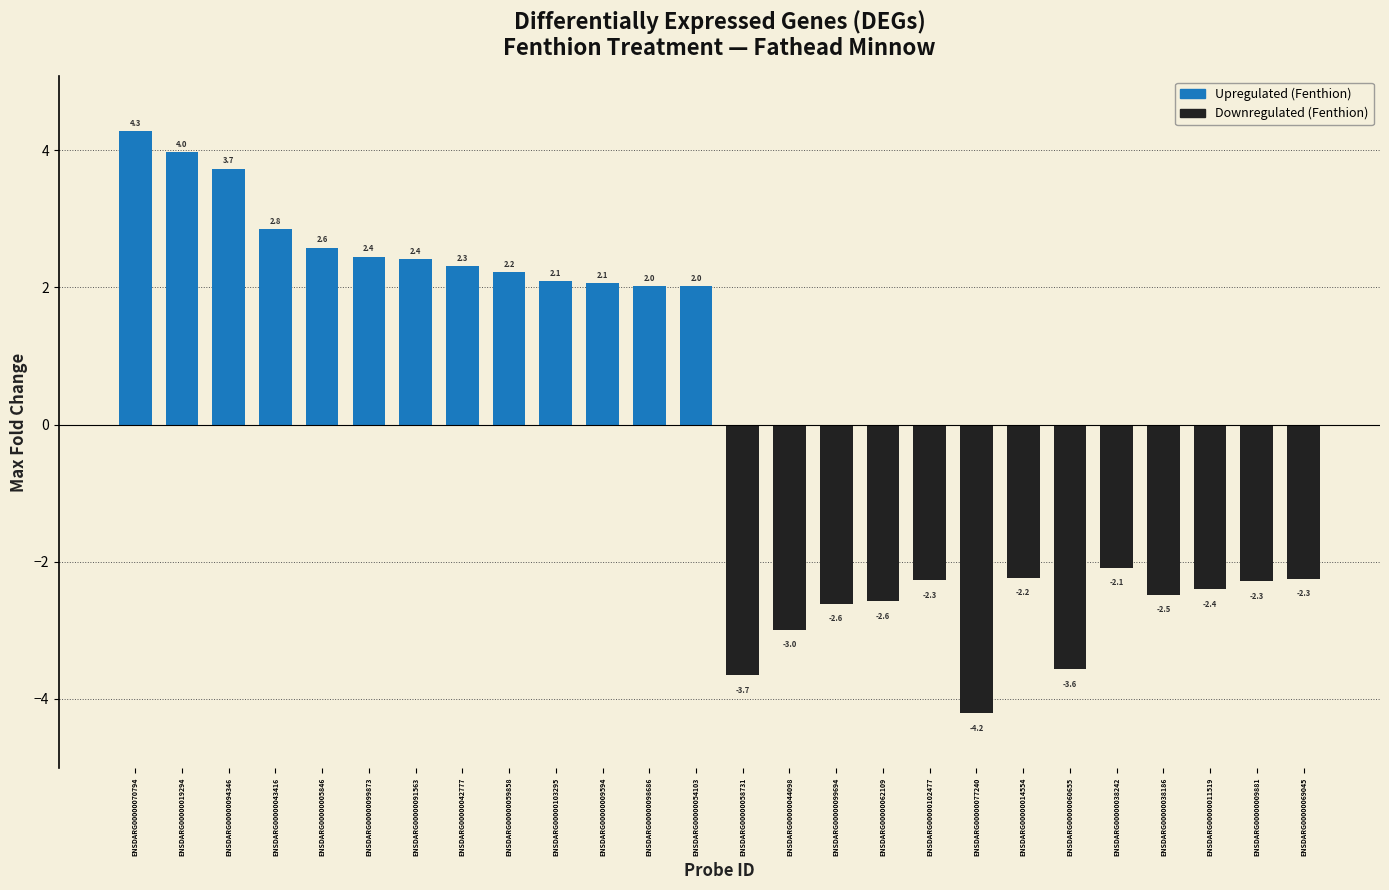

What is the label of the 1st bar from the left?

ENSDARG00000070794